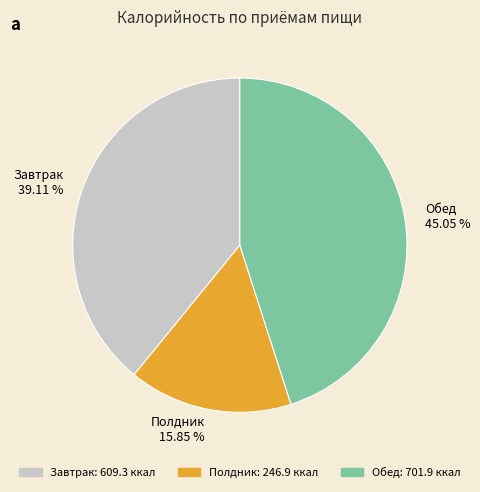

How many segments does this pie chart have?

3